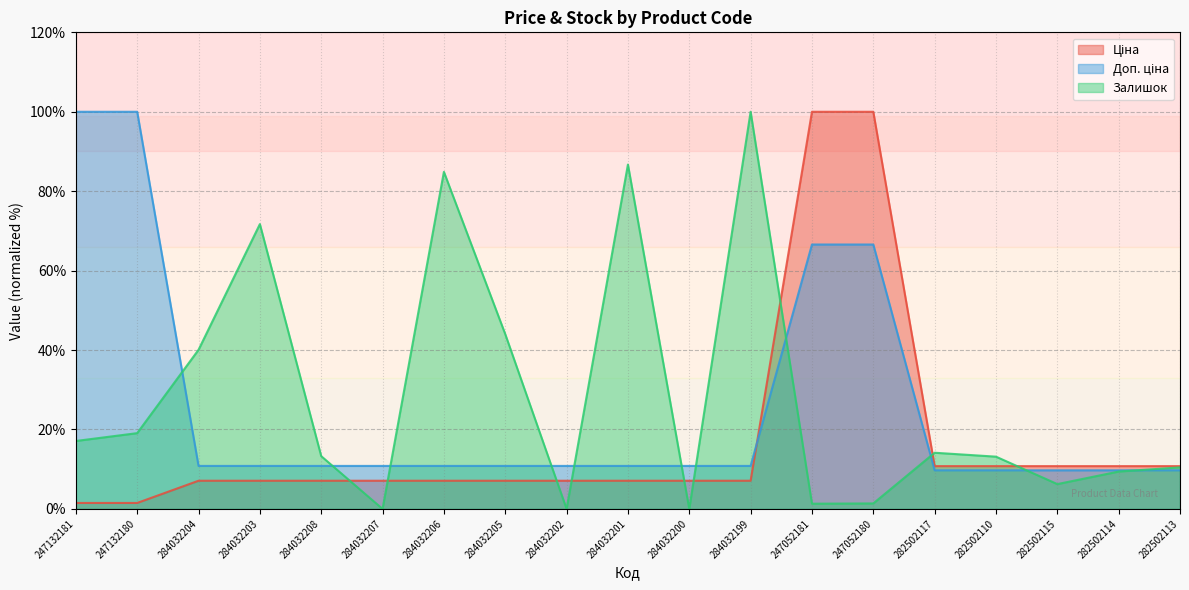

What is the difference between the highest and lowest values at 247052180?

98.6